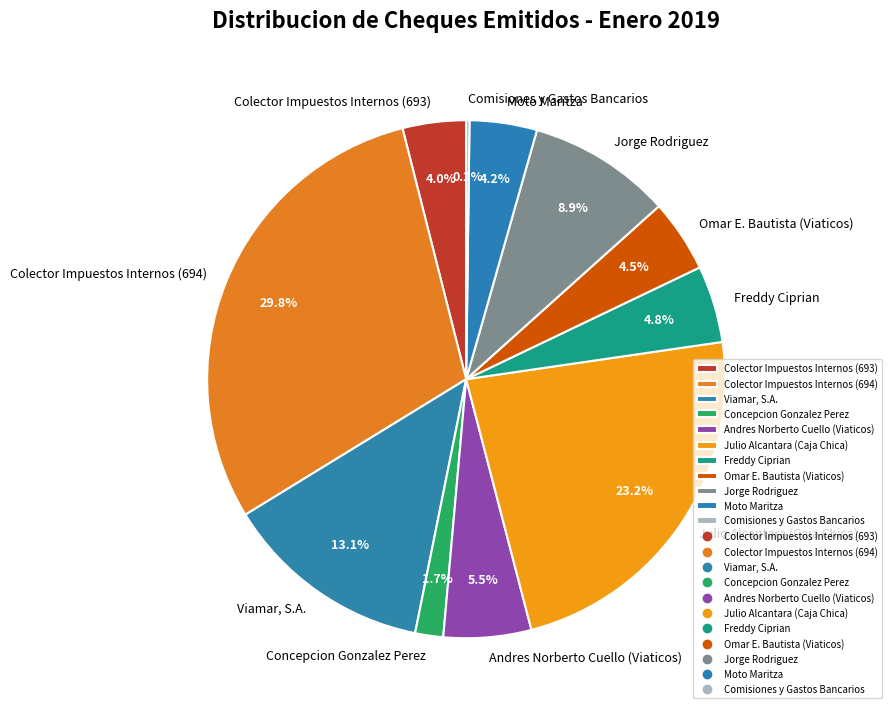

To the nearest percent, what is the average slice percentage?

9%